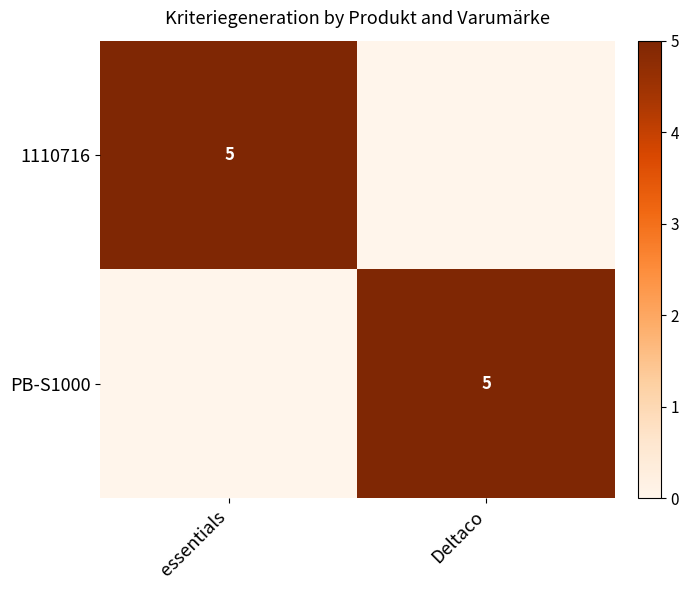

Rank the series at essentials from lowest to highest value.

PB-S1000, 1110716